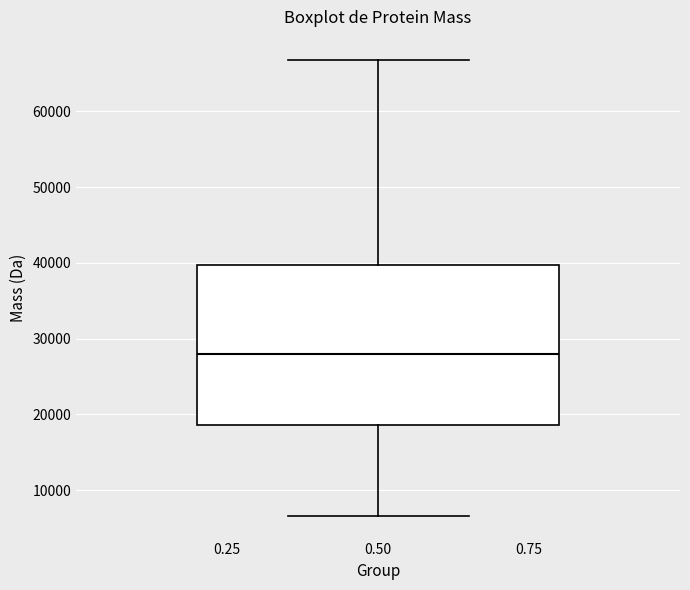

Read this box plot against the y-axis: the position of the median line, the range covered by the box, and the ends of both whiskers. The values are not printed on the chart, so give them approximately, as read against the axis.

median 28000, box 19000 to 40000, whiskers 7000 to 67000